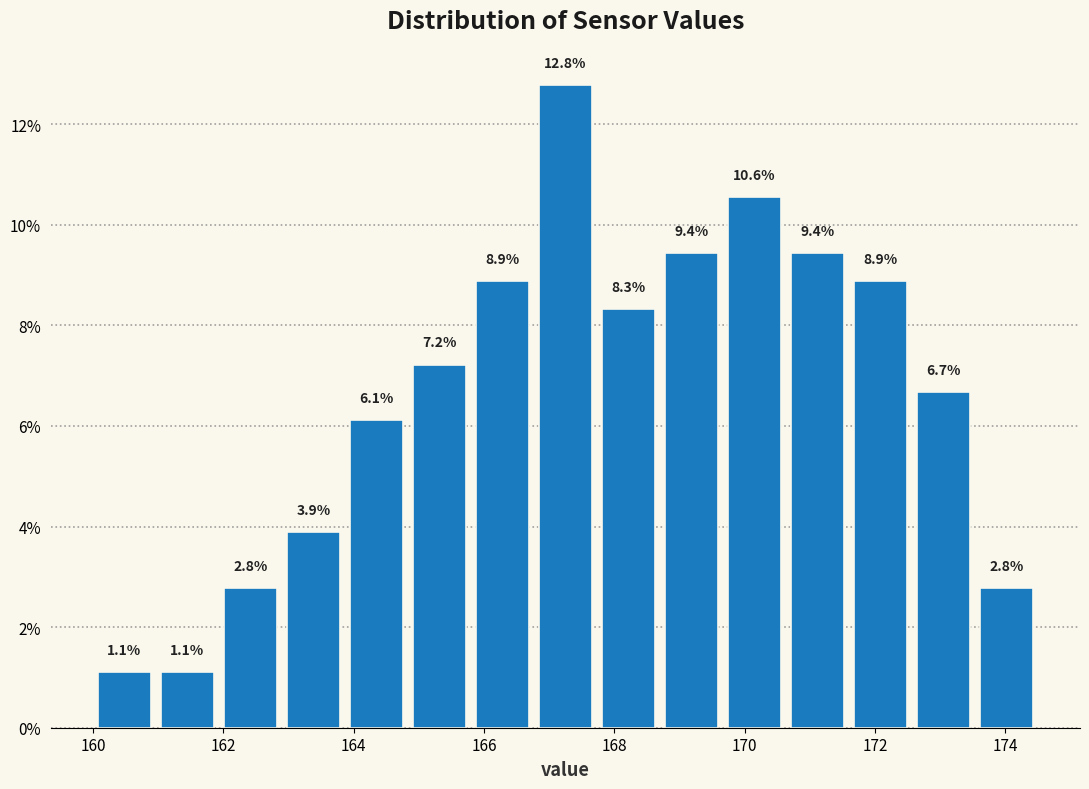

Reading left to right, list every bar in this chart as the range it spans on the x-axis followed by its height. The bar edges are not printed on the chart, so give them approximately, as read against the axis.

160.0 to 161.0: 1.1
161.0 to 162.0: 1.1
162.0 to 163.0: 2.8
163.0 to 163.8: 3.9
163.8 to 164.8: 6.1
164.8 to 165.8: 7.2
165.8 to 166.8: 8.9
166.8 to 167.8: 12.8
167.8 to 168.8: 8.3
168.8 to 169.6: 9.4
169.6 to 170.6: 10.6
170.6 to 171.6: 9.4
171.6 to 172.6: 8.9
172.6 to 173.6: 6.7
173.6 to 174.6: 2.8